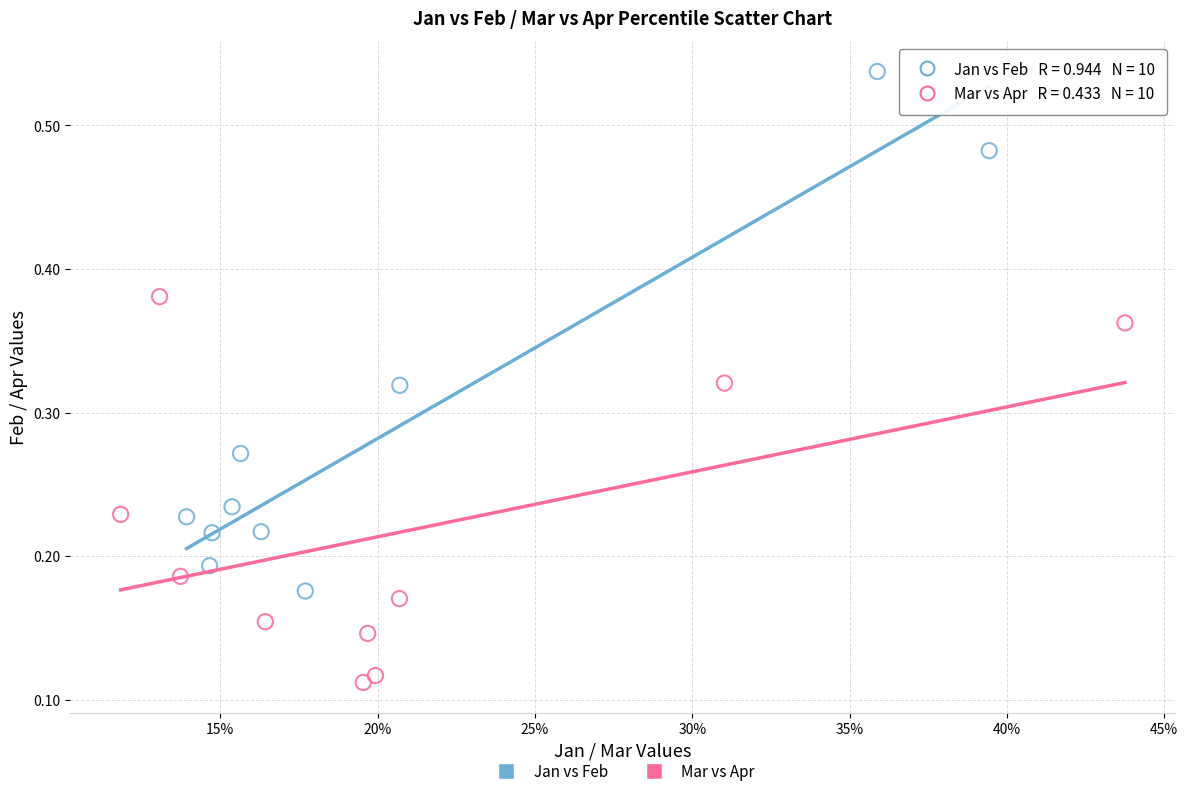

Which series has the widest spread of Y values?

Jan vs Feb